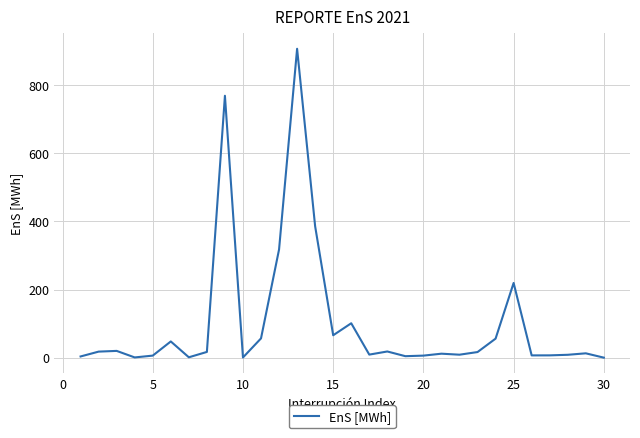

What is the maximum value shown in the chart?

906.9